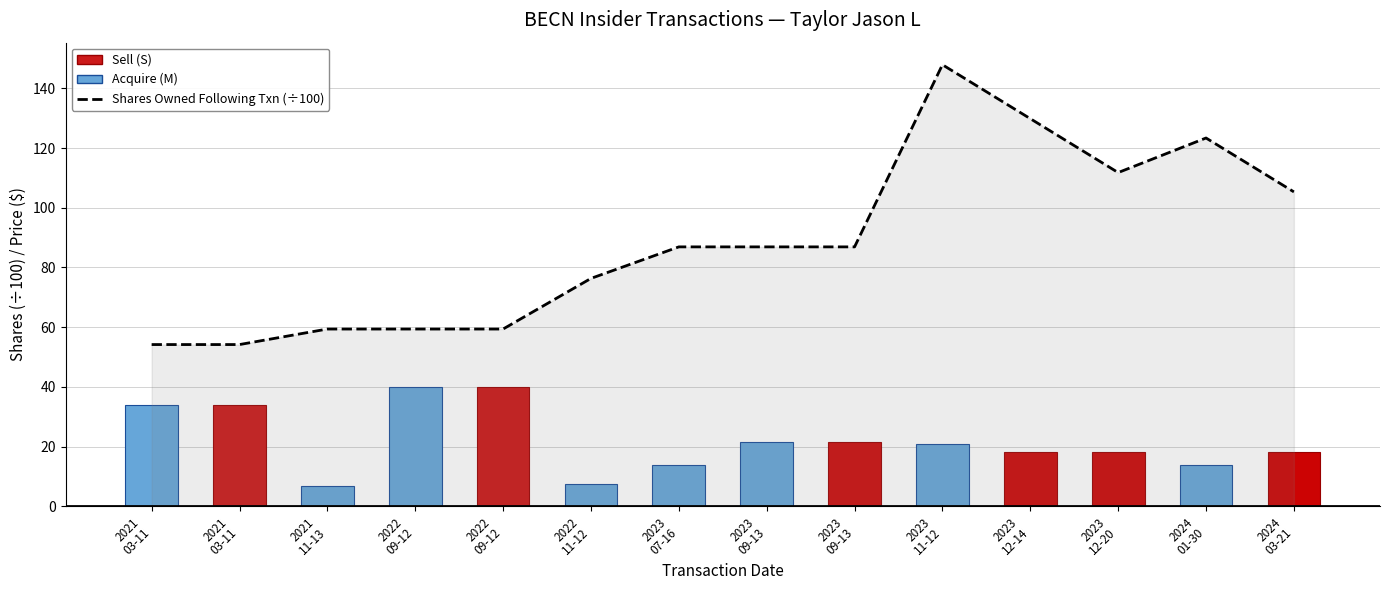

The value at 2022
11-12 is 108.2. True or false?

False